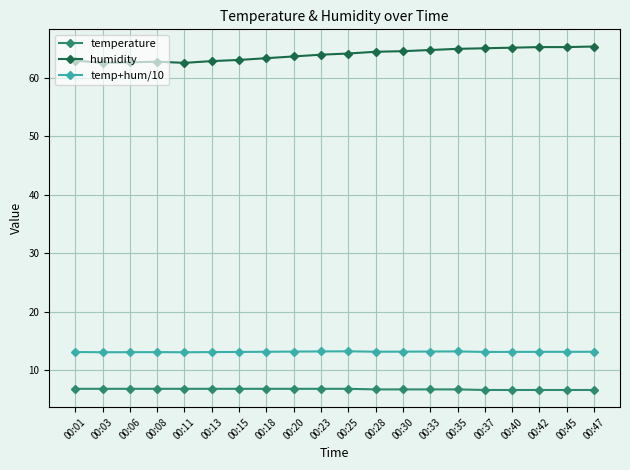

Rank the series at 00:25 from lowest to highest value.

temperature, temp+hum/10, humidity